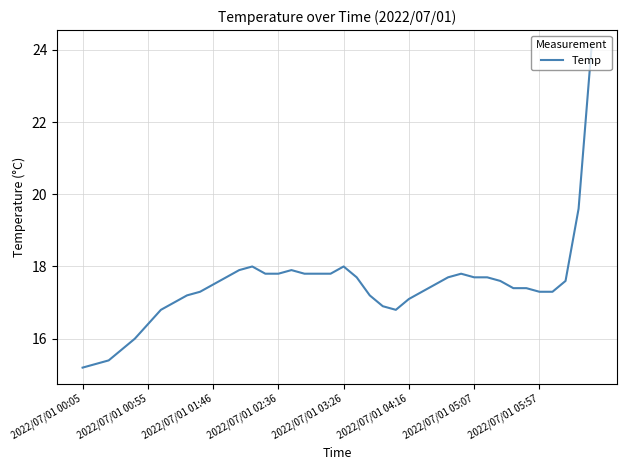

What is the difference between the maximum and minimum values?

8.9